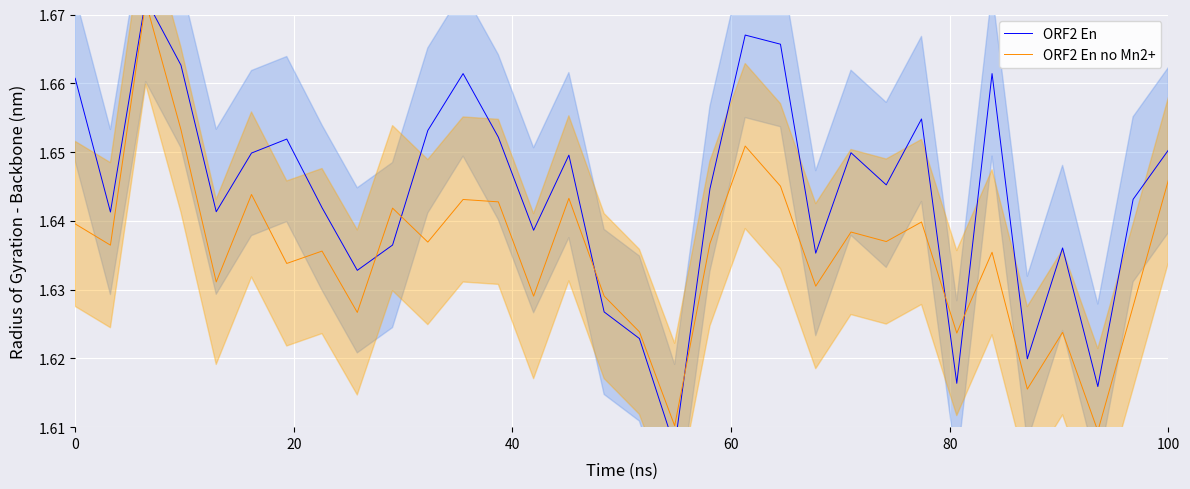

Does the chart display data point markers on the line(s)?

No